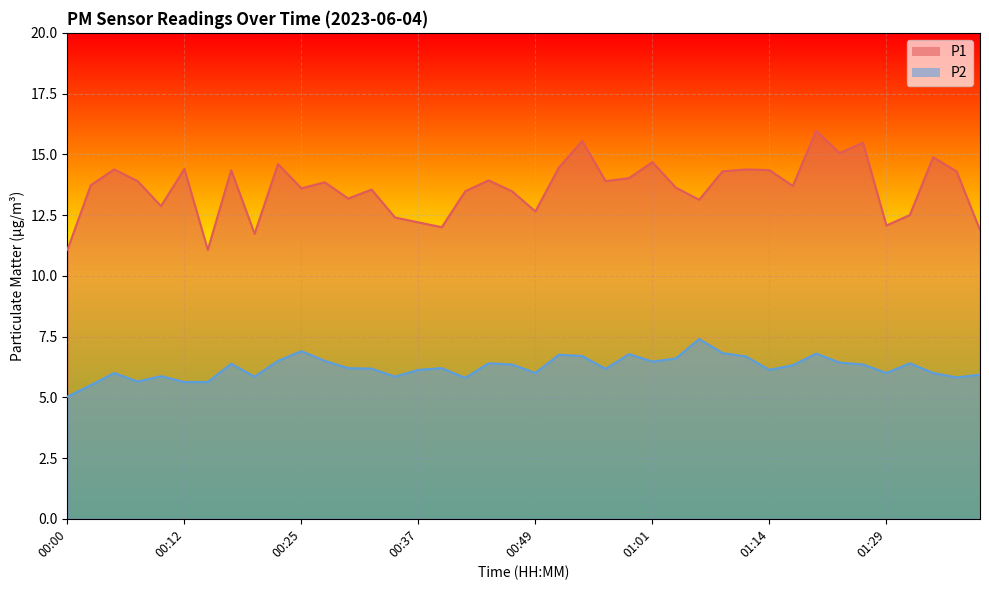

True or false: P2 has a value of 9.6 at 01:01.

False